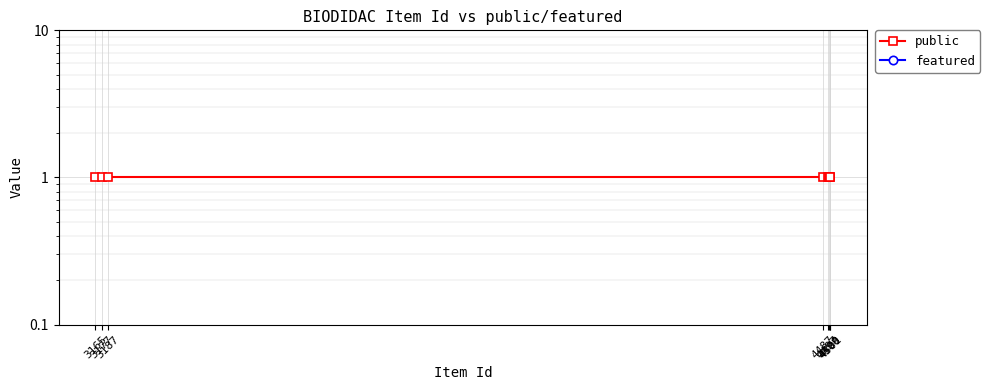

How many distinct data groups are displayed?

2